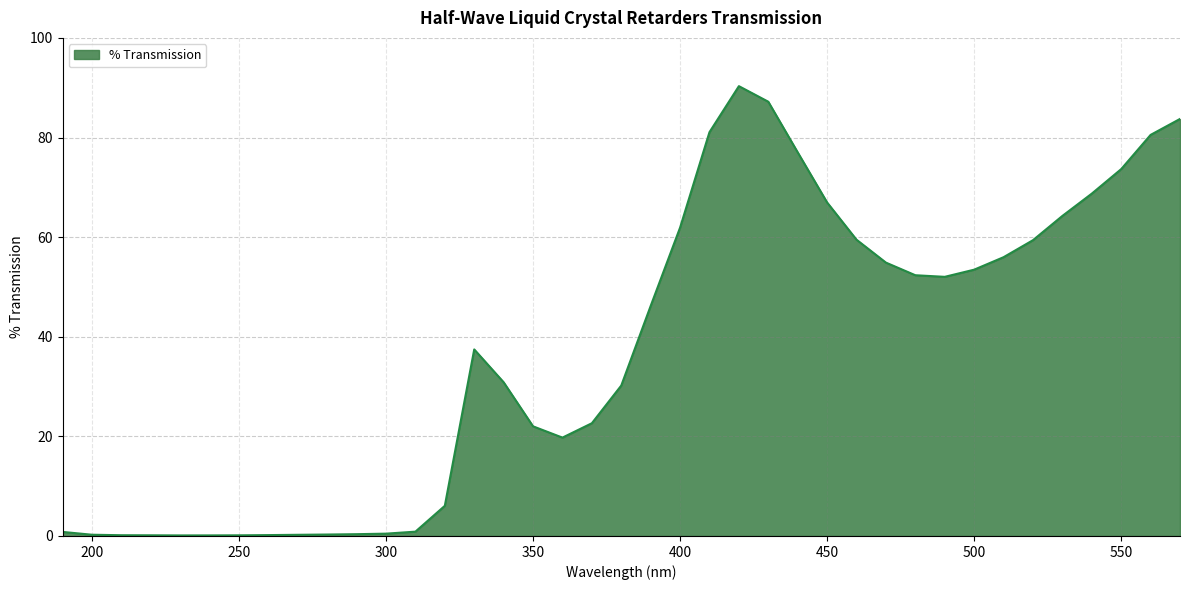

What is the difference between the maximum and minimum values?

90.2